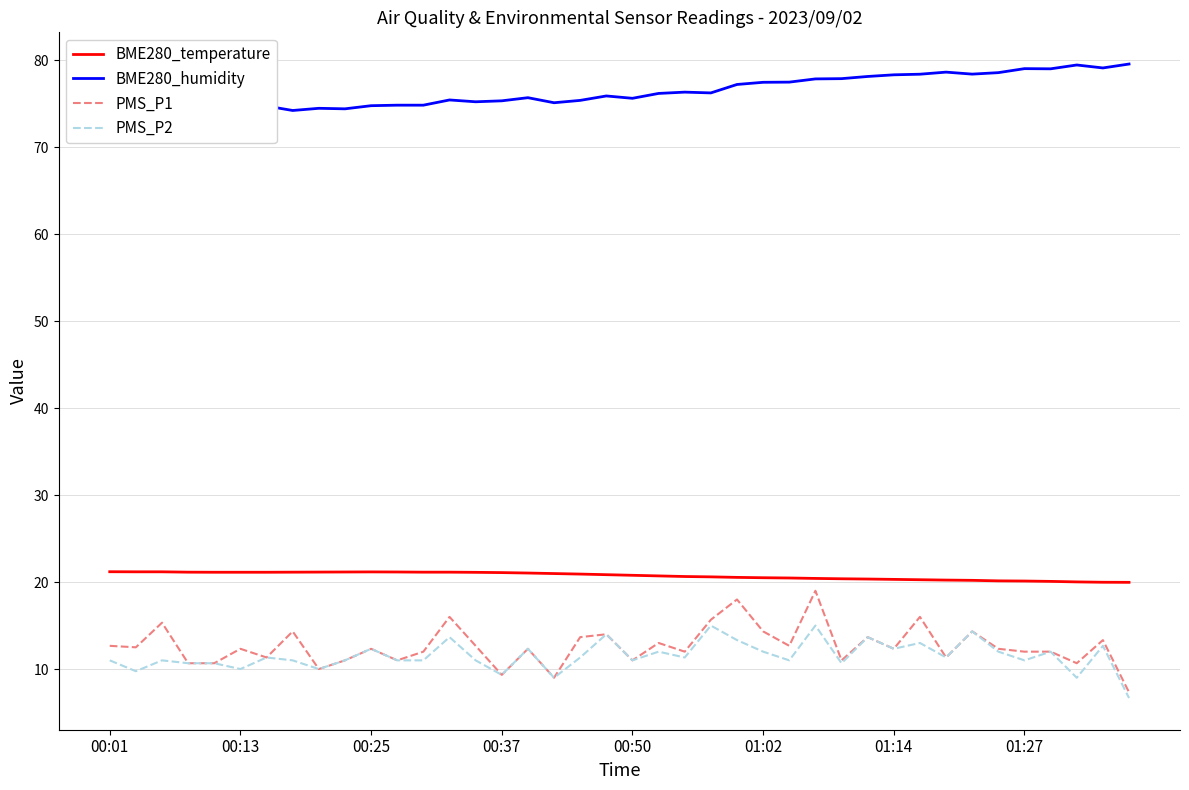

Which series has the widest spread of values?

PMS_P1